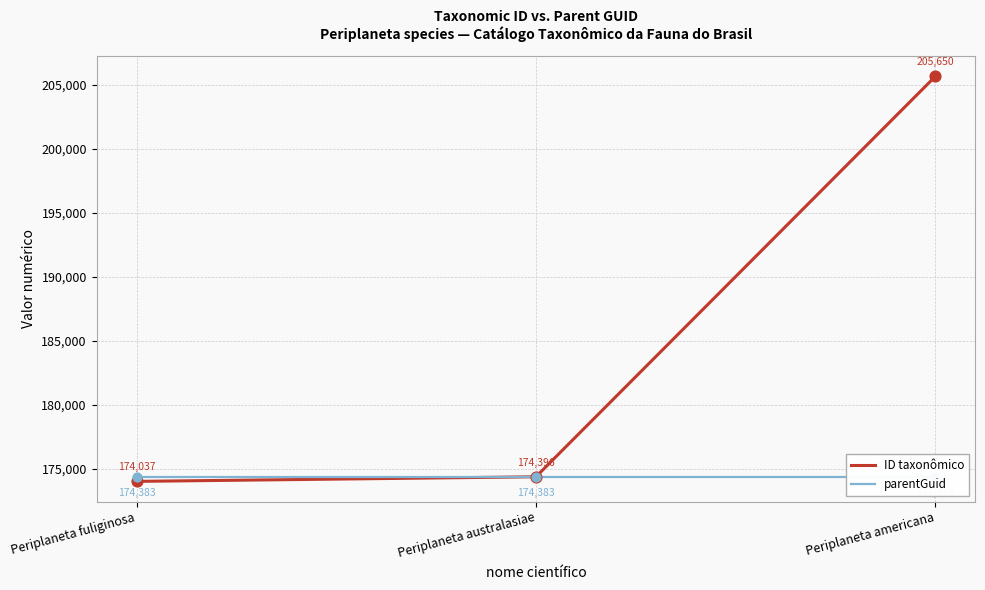

Which series reaches the maximum Y coordinate?

ID taxonômico